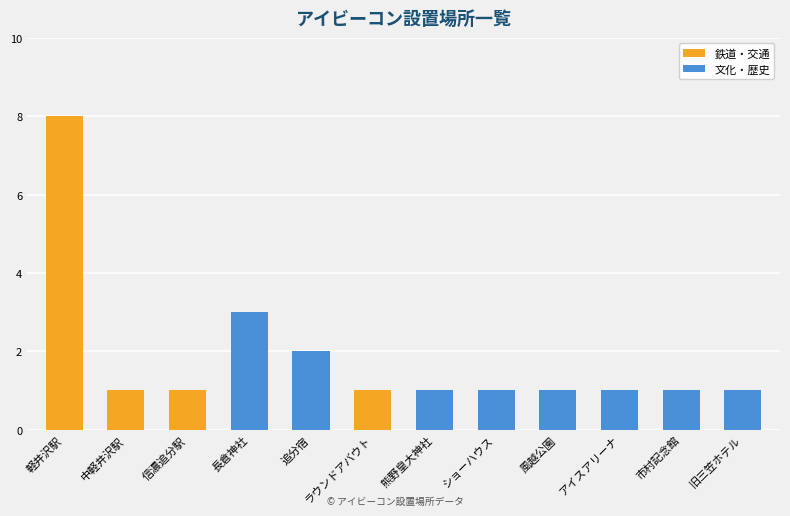

What is the total value across all series at 軽井沢駅?

8